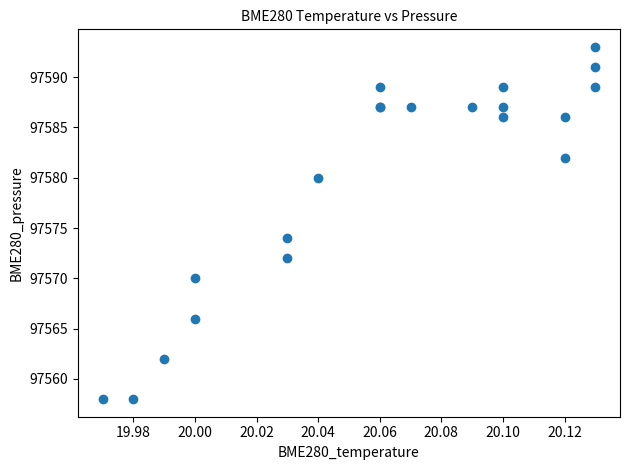

What Y value in the scatter plot is closest to 97575?

97574